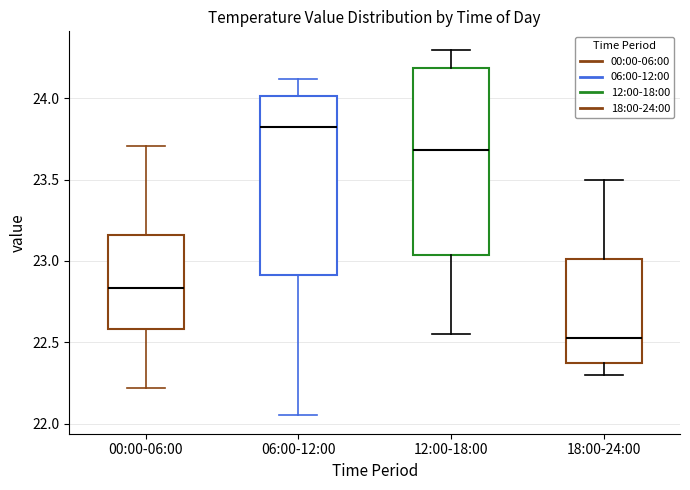

Which box's median line is the highest?

06:00-12:00